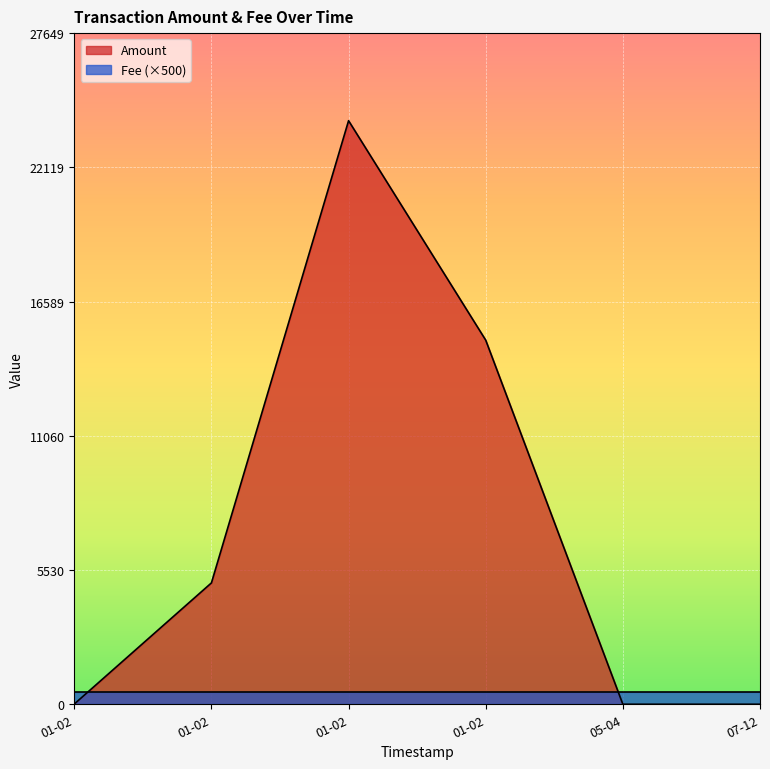

At which category is the sum across all series the highest?

2018-01-02 09:48:23